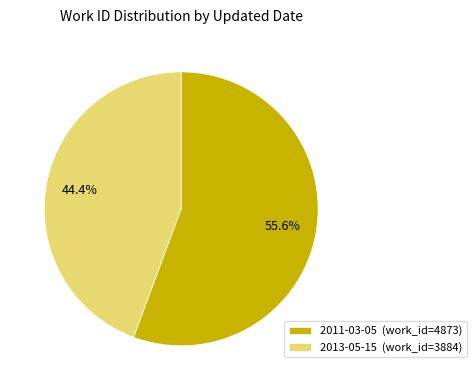

To the nearest percent, what percentage of the pie is 2013-05-15?

44%